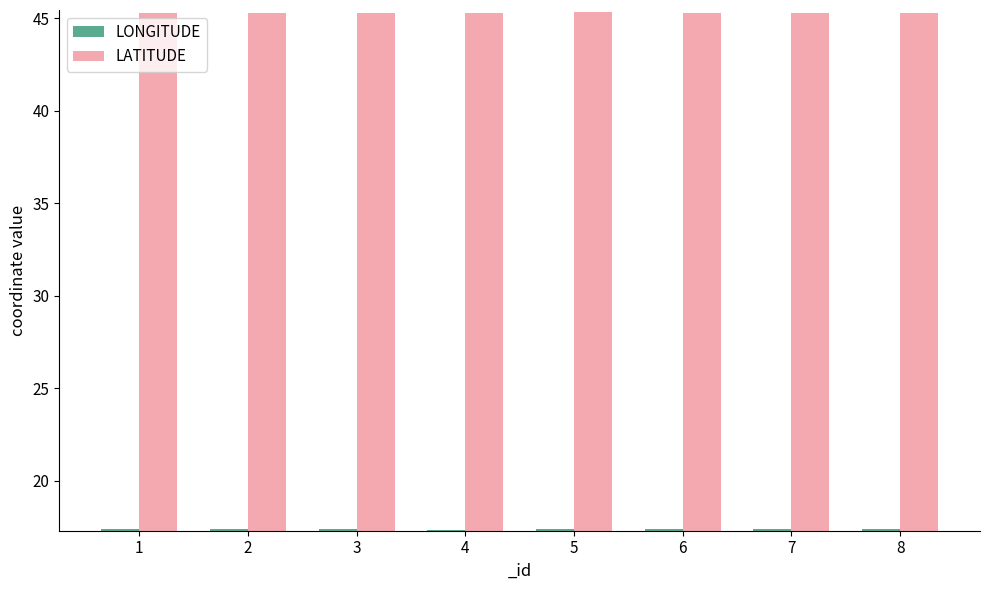

What is the difference between the LATITUDE values at 5 and 4?

0.1